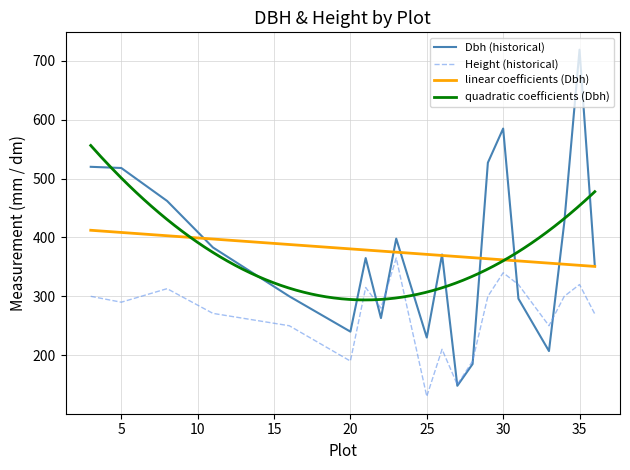

Which series has the largest total across all categories?

Dbh